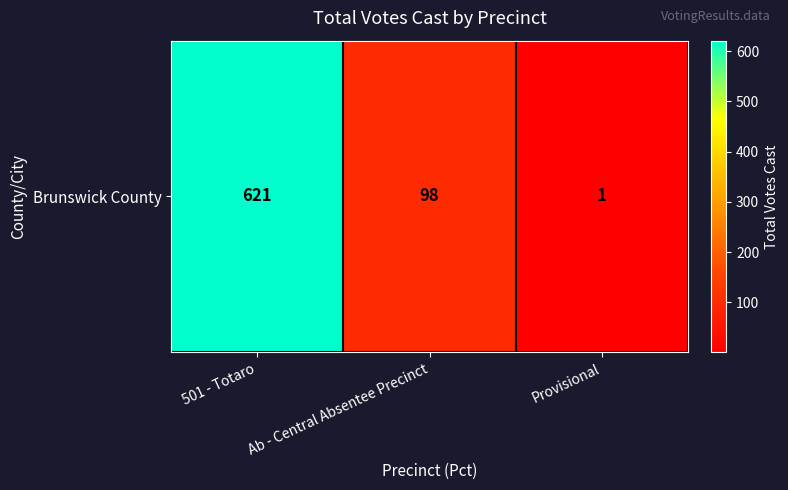

What is the sum of the values at Provisional and Ab - Central Absentee Precinct?

99